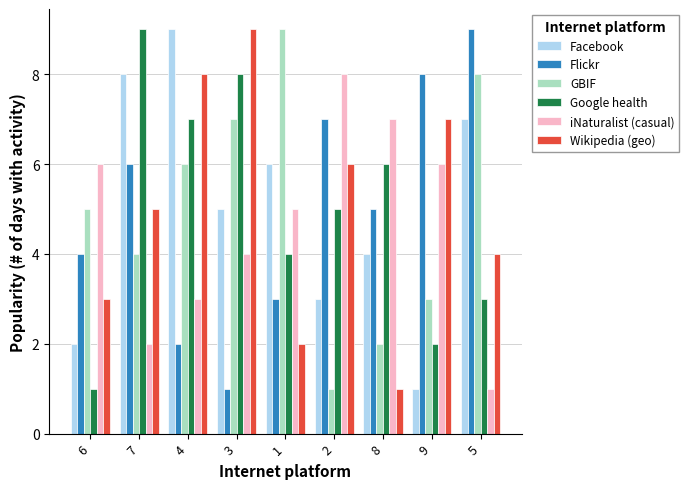

Reading left to right, extract all data points from this chart.

Facebook: 6=2	7=8	4=9	3=5	1=6	2=3	8=4	9=1	5=7
Flickr: 6=4	7=6	4=2	3=1	1=3	2=7	8=5	9=8	5=9
GBIF: 6=5	7=4	4=6	3=7	1=9	2=1	8=2	9=3	5=8
Google health: 6=1	7=9	4=7	3=8	1=4	2=5	8=6	9=2	5=3
iNaturalist (casual): 6=6	7=2	4=3	3=4	1=5	2=8	8=7	9=6	5=1
Wikipedia (geo): 6=3	7=5	4=8	3=9	1=2	2=6	8=1	9=7	5=4